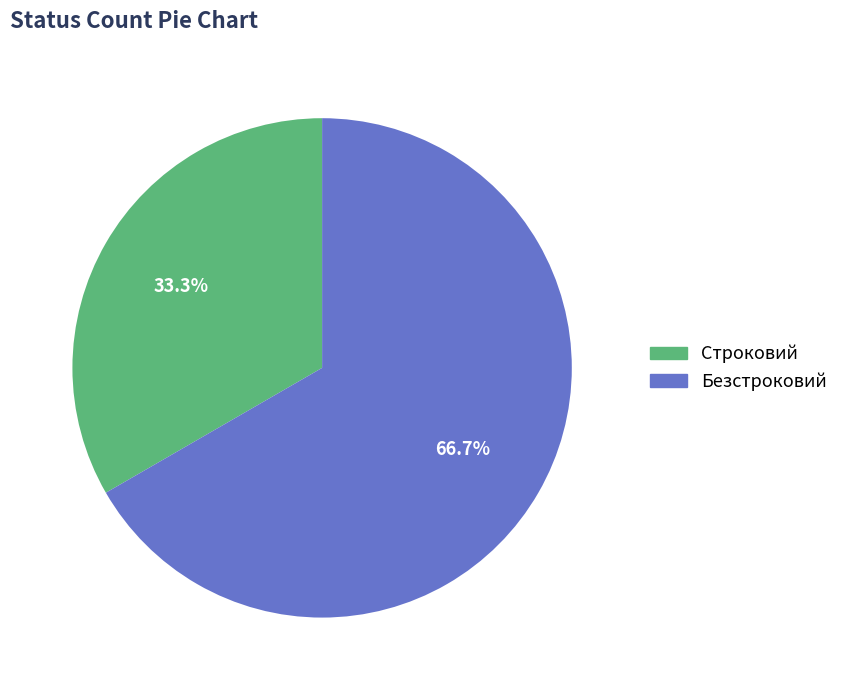

Combined, do Безстроковий and Строковий account for over 50%?

Yes